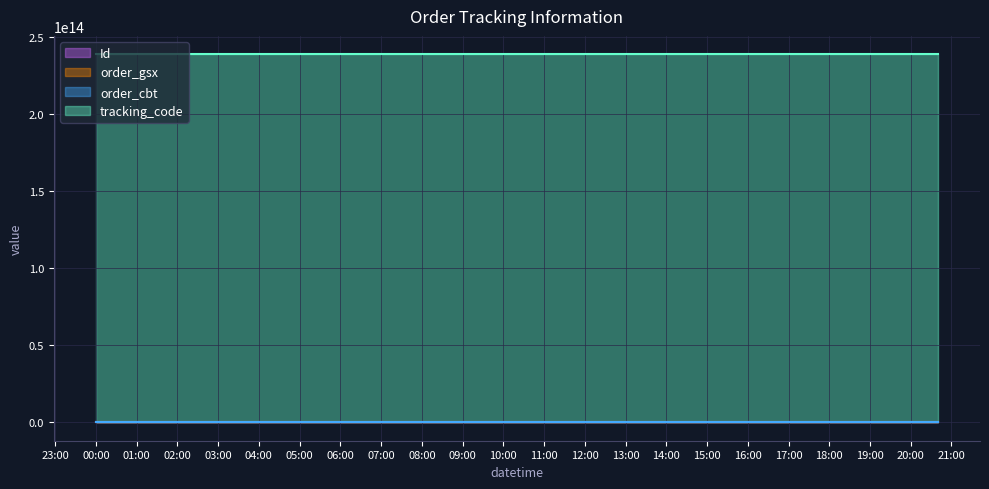

The value of order_gsx at 2024-03-07 20:40:00 is 568590. True or false?

True